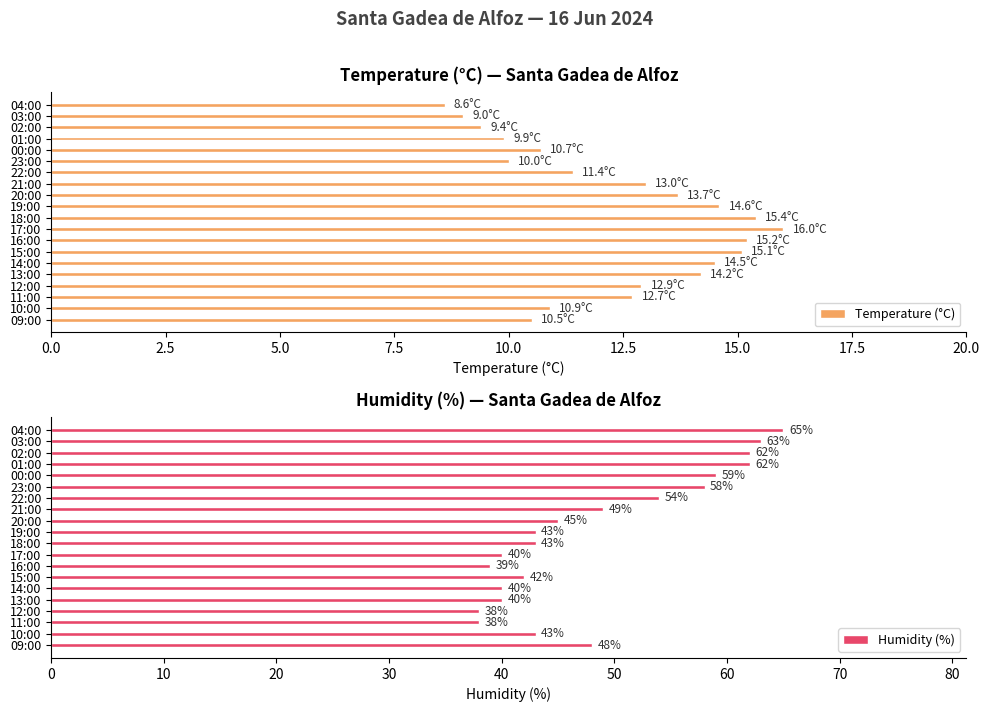

What is the average value of the Temperature (°C) series?

12.4